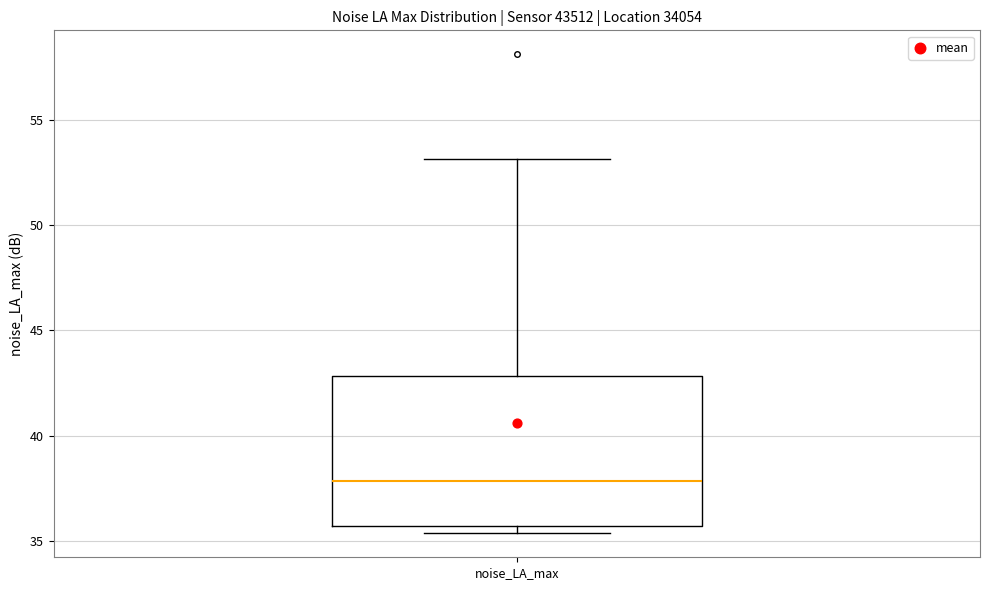

Read this box plot against the y-axis: the position of the median line, the range covered by the box, and the ends of both whiskers. The values are not printed on the chart, so give them approximately, as read against the axis.

median 38.0, box 35.5 to 43.0, whiskers 35.5 (just below the box's lower edge) to 53.0